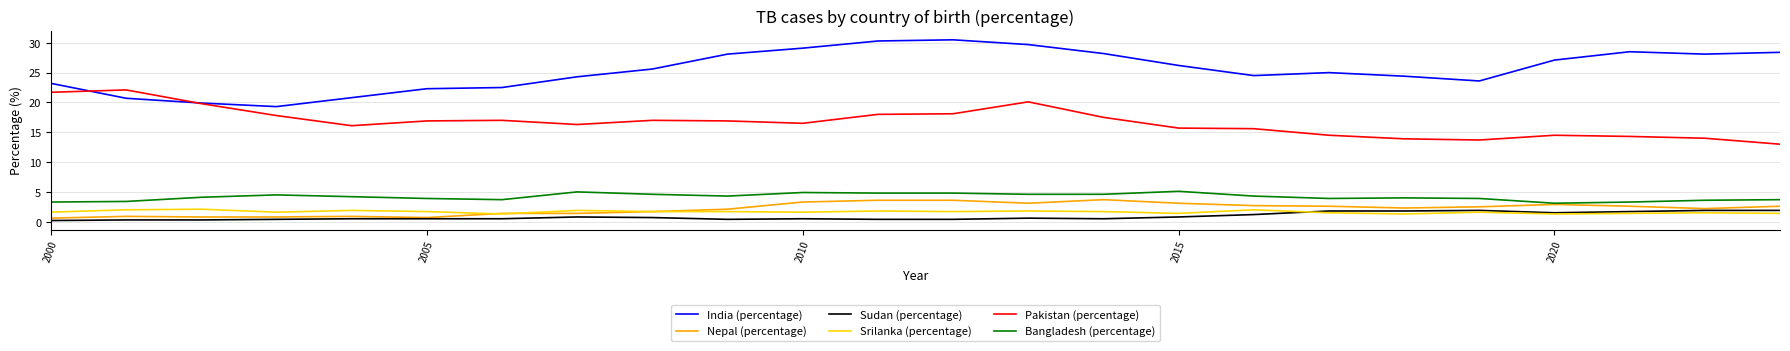

What is the sum of all Nepal (percentage) values?

52.1